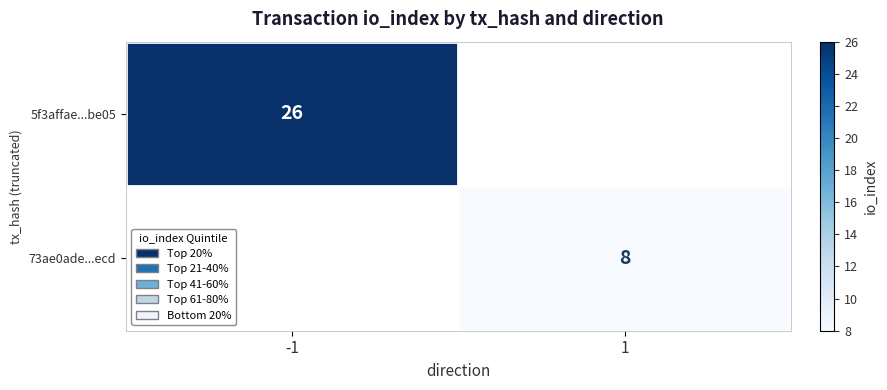

Is the value of 73ae0ade...ecd at 1 greater than the value of 5f3affae...be05 at -1?

No